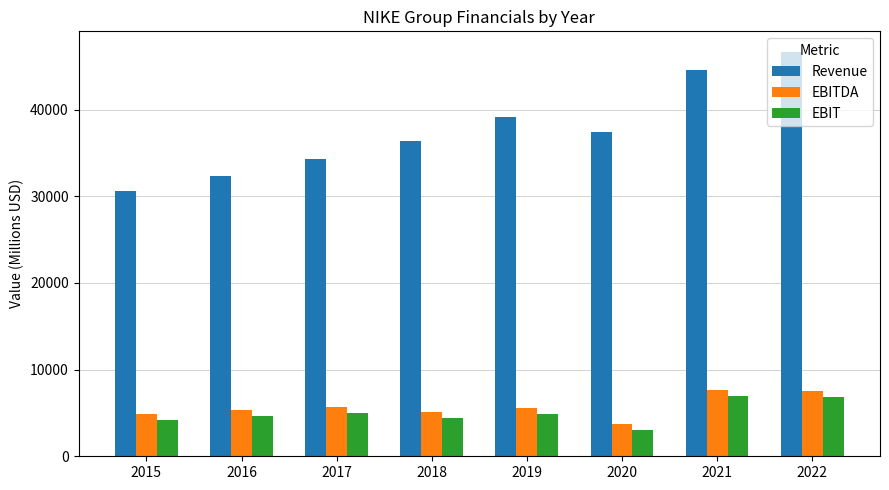

Which series changed the most between 2016 and 2018?

Revenue